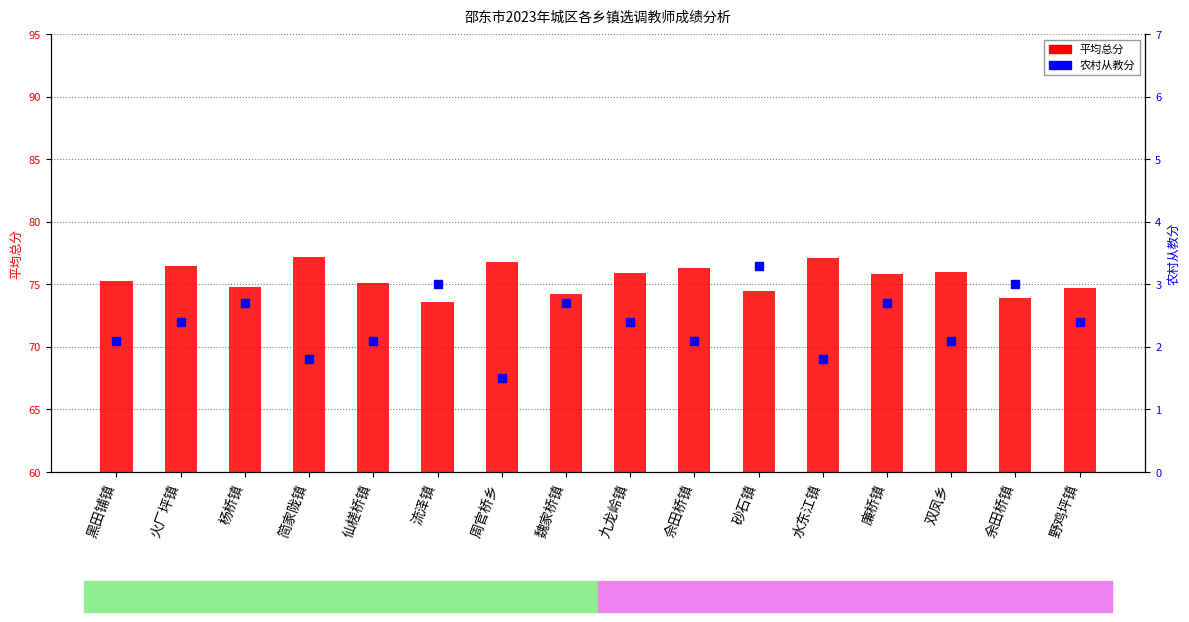

Which series has the largest Y range (max minus min)?

平均总分